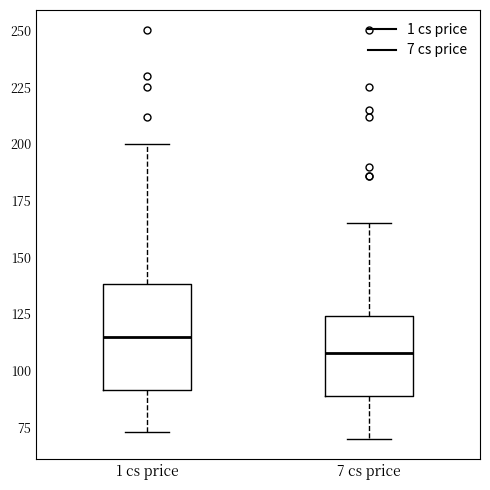

Reading left to right, transcribe this box plot: for each box, give where its median line is, the range the box spans, and where its two whiskers end, as read against the y-axis. The values are not printed on the chart, so give them approximately, as read against the axis.

1 cs price: median 115, box 90 to 140, whiskers 75 to 200
7 cs price: median 110, box 90 to 125, whiskers 70 to 165